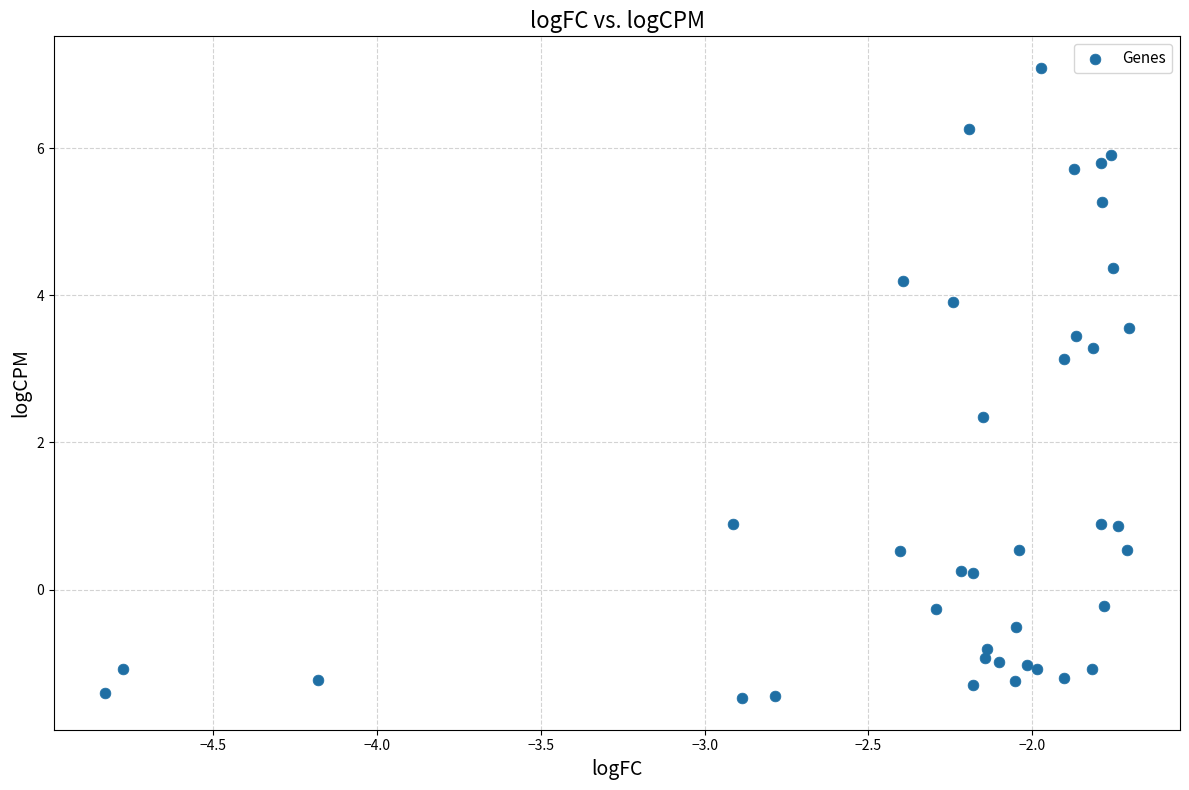

What Y value in the scatter plot is closest to 2?

2.3